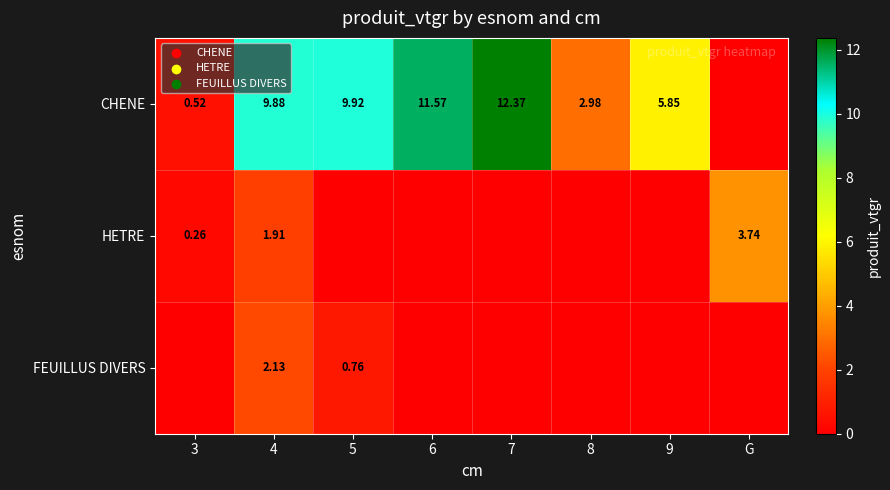

What is the sum of all FEUILLUS DIVERS values?

2.9